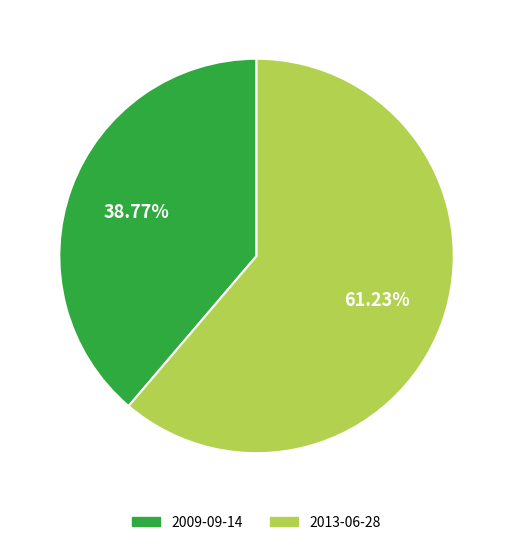

How much of the chart is everything except 2013-06-28?

38.8%